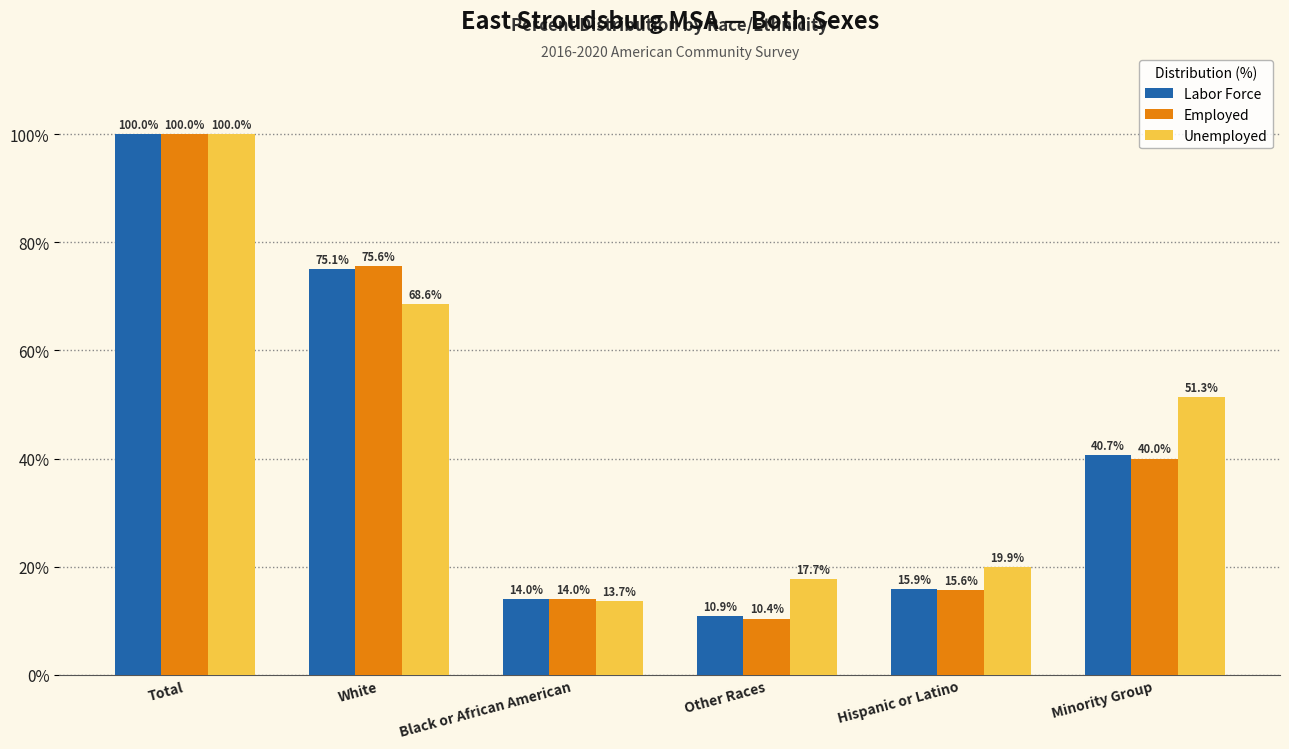

True or false: Labor Force has a value of 15.9 at Hispanic or Latino.

True